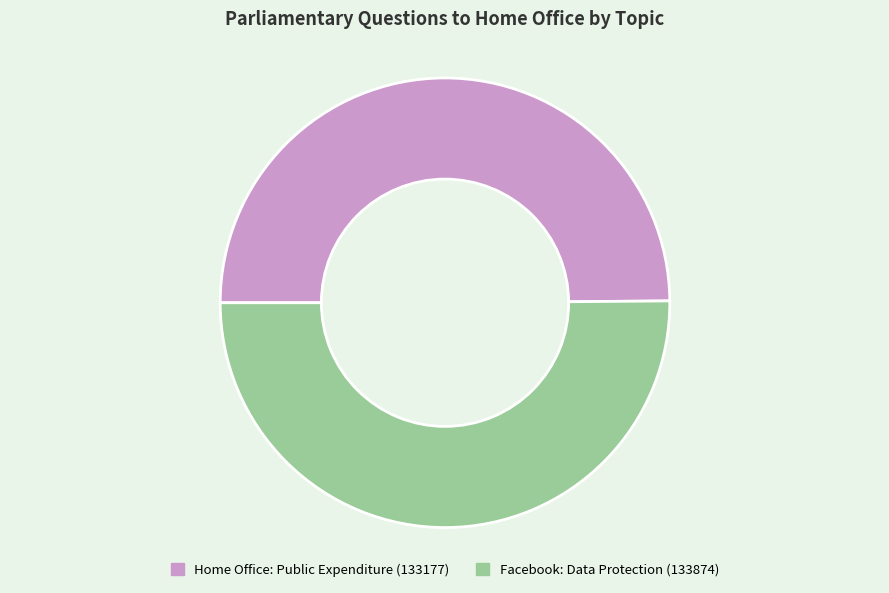

Combined, do Facebook: Data Protection (133874) and Home Office: Public Expenditure (133177) account for over 50%?

Yes